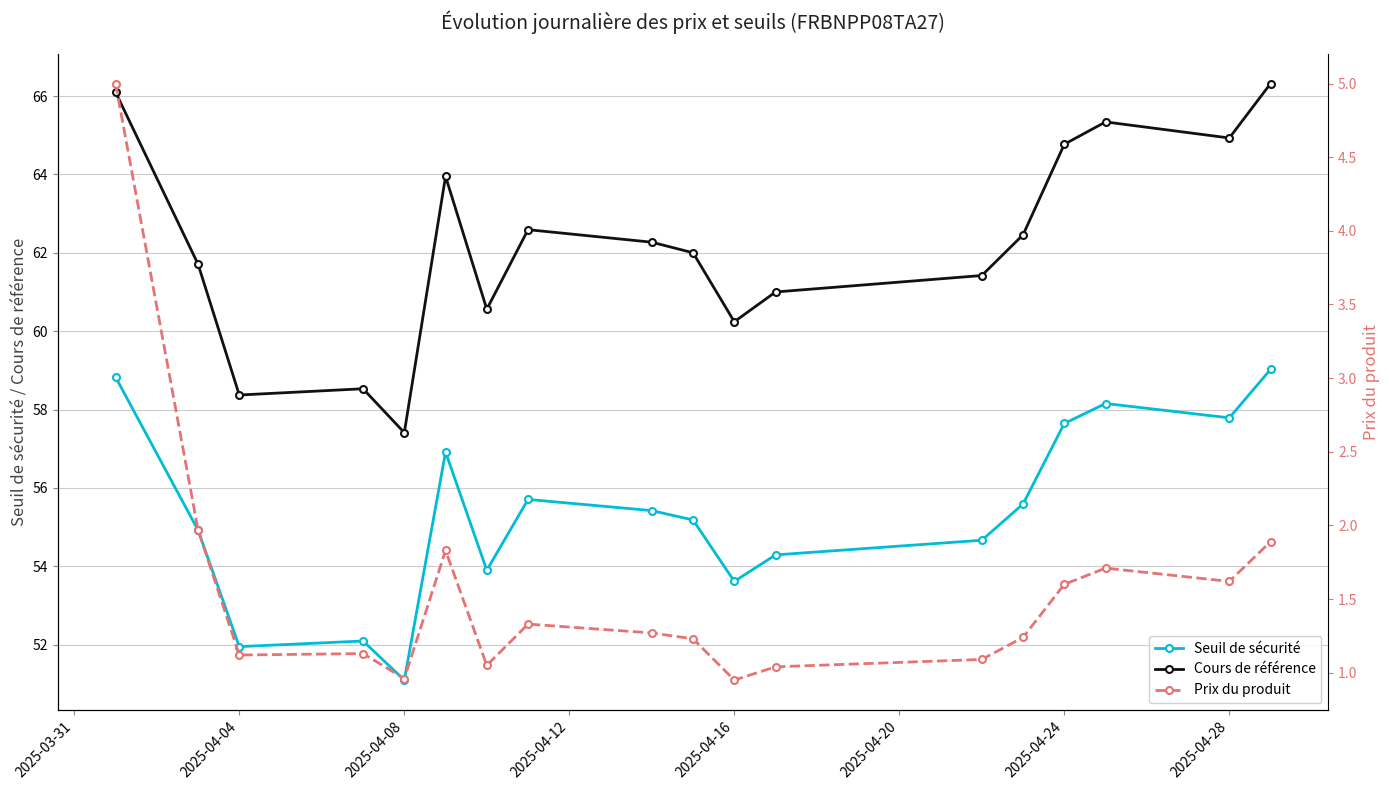

What is the minimum value for Cours de référence?

57.4